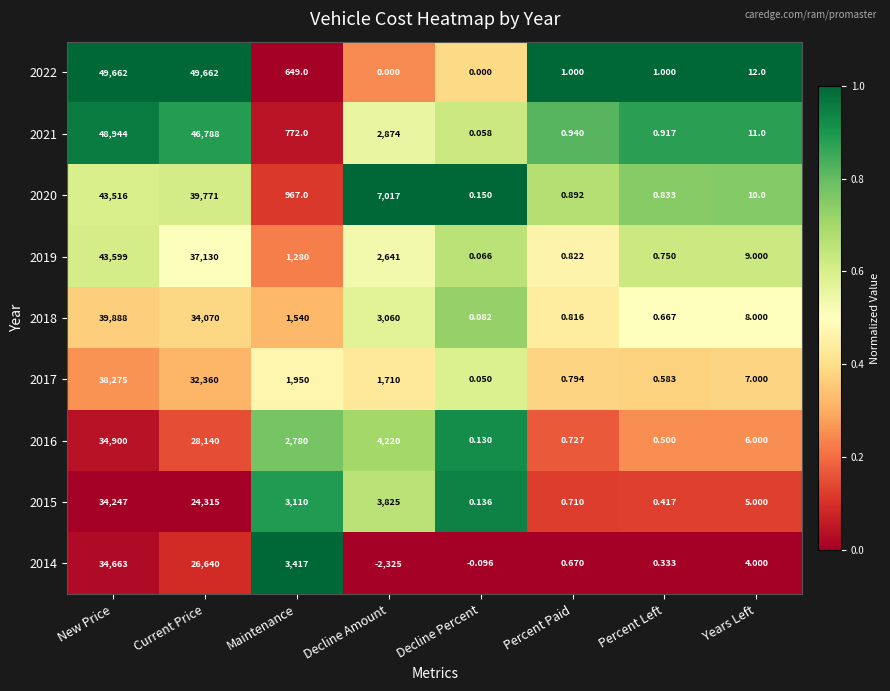

At which category is the sum across all series the highest?

New Price